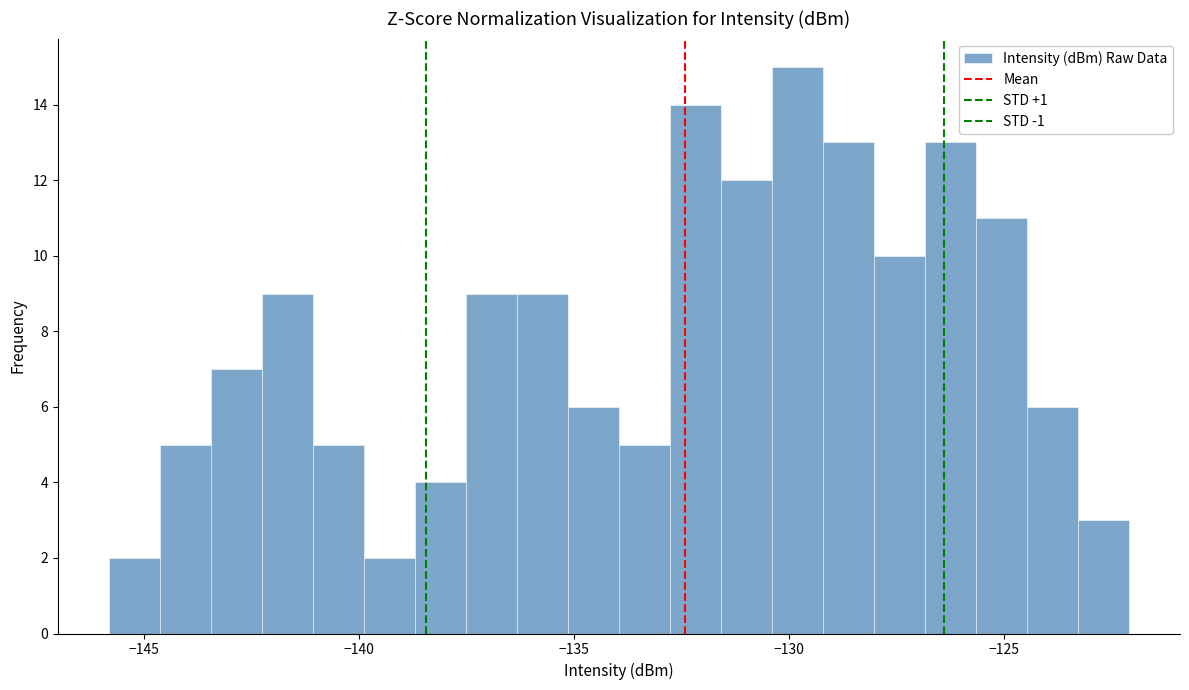

Around what value on the x-axis is the tallest bar? Give the approximate position of its centre, as read against the axis.

-130.0